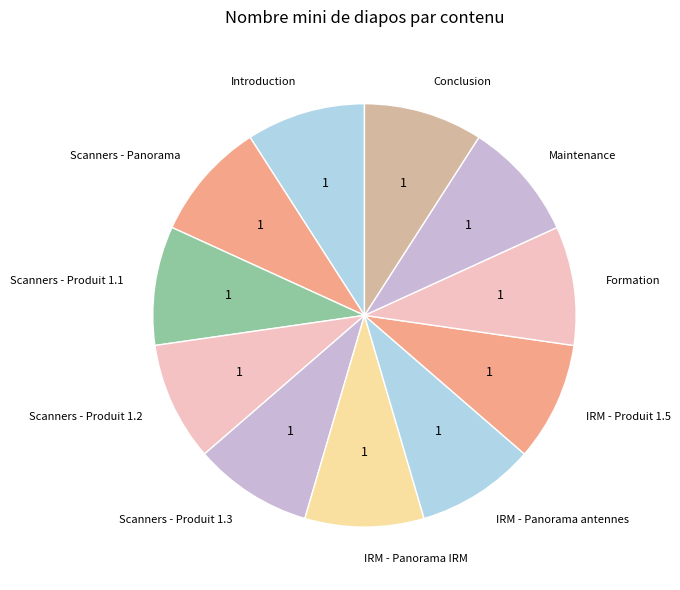

Is there any slice that represents more than half of the pie?

No